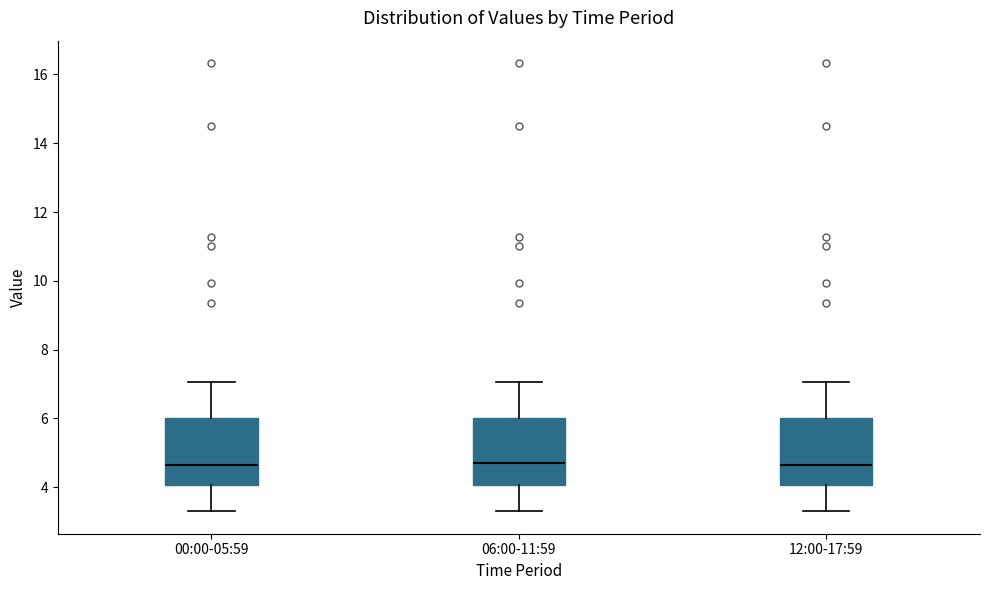

Where does the lower whisker of the box for 00:00-05:59 end on the y-axis? The values are not printed on the chart, so give them approximately, as read against the axis.

3.4